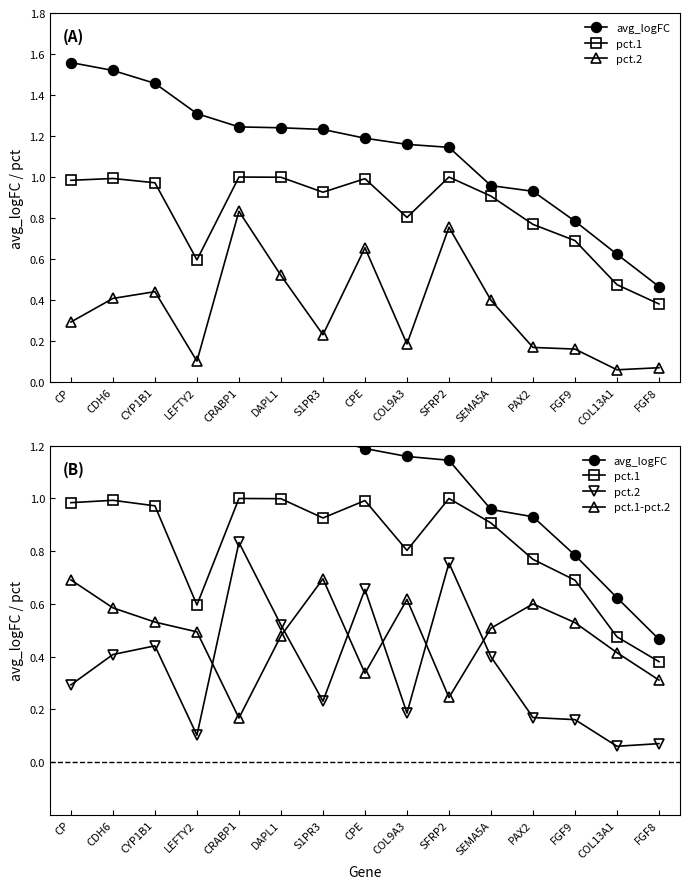

What is the minimum value for pct.1-pct.2?

0.2